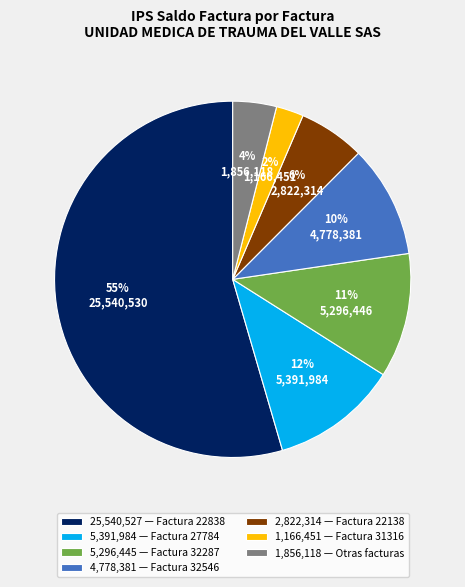

Which slice is the largest?

25,540,527 — Factura 22838